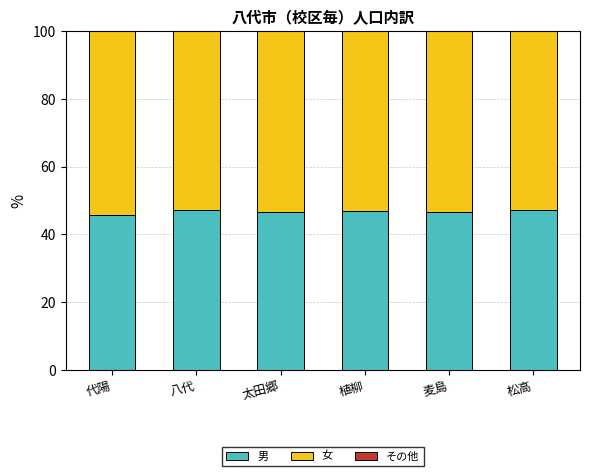

What is the total value across all series at 麦島?

100.0